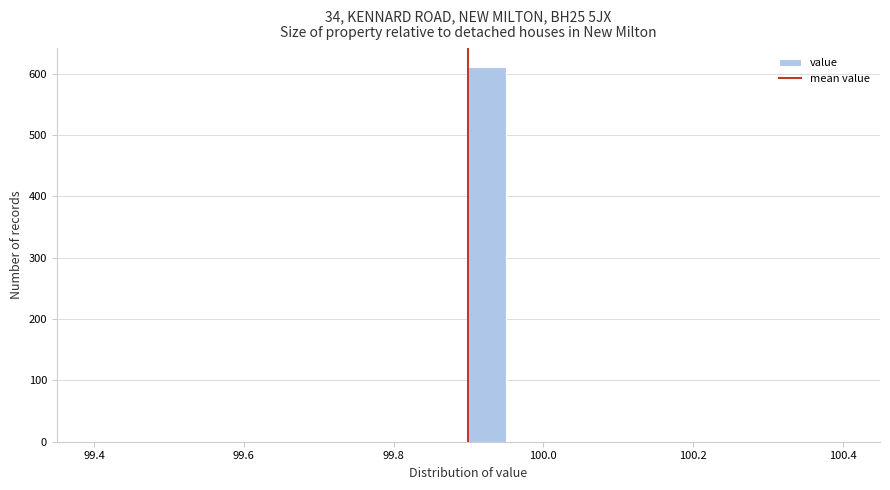

Around what value on the x-axis is the tallest bar? Give the approximate position of its centre, as read against the axis.

99.92